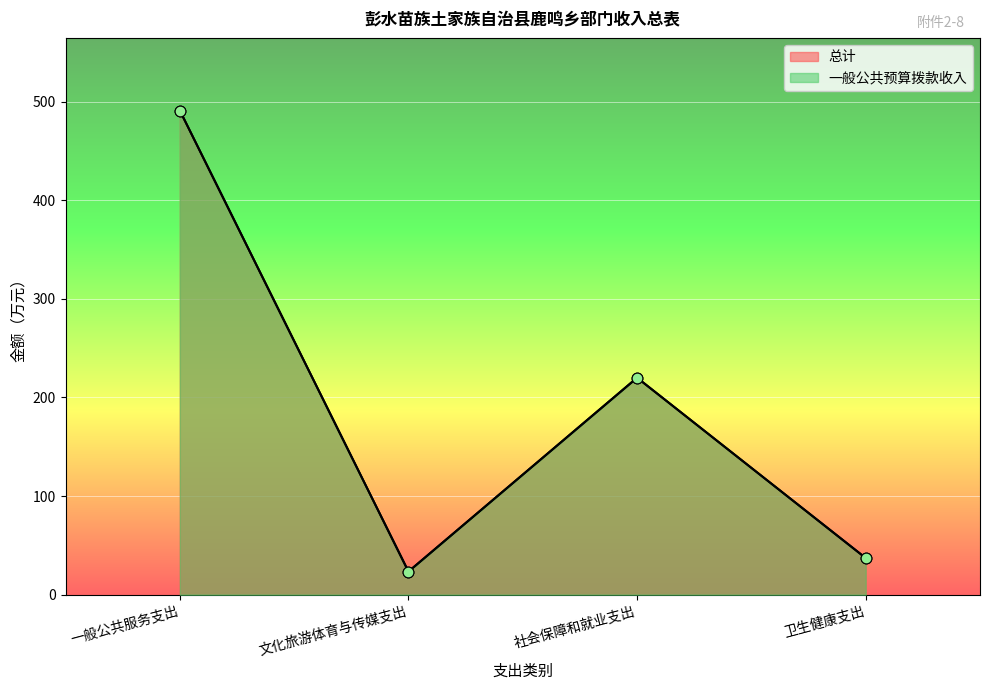

What are all the series names shown in the legend?

总计, 一般公共预算拨款收入